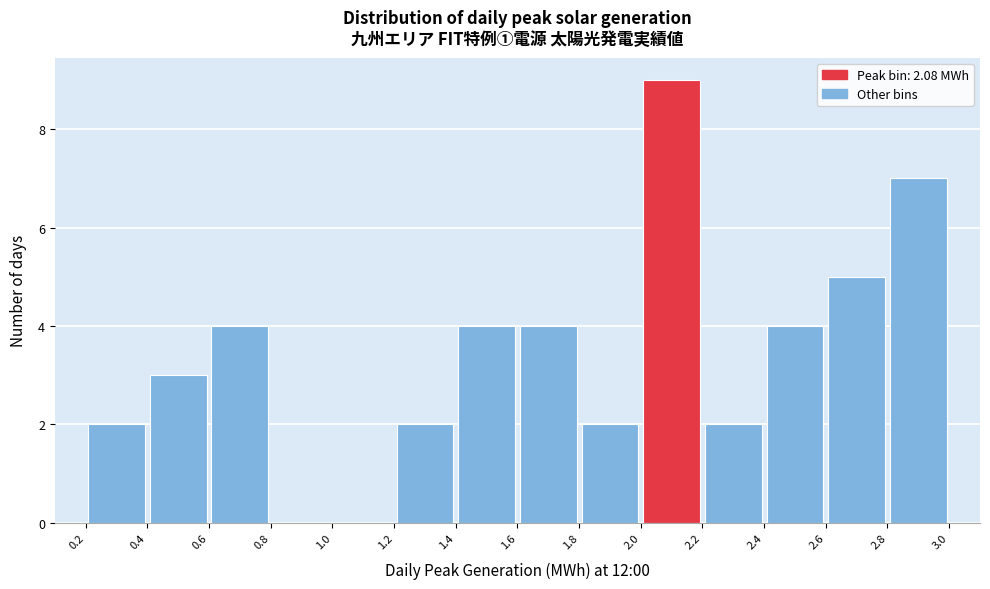

Over which range of the x-axis is the bar tallest?

2.0 to 2.2